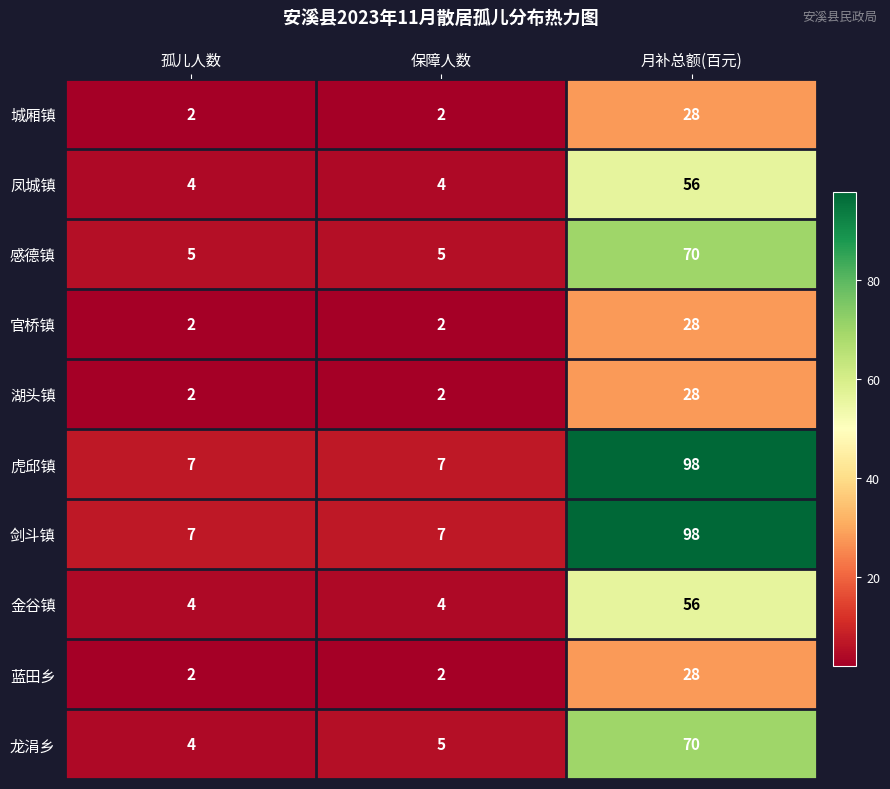

Reading right to left, what are all the values shown in this chart?

城厢镇: 28	2	2
凤城镇: 56	4	4
感德镇: 70	5	5
官桥镇: 28	2	2
湖头镇: 28	2	2
虎邱镇: 98	7	7
剑斗镇: 98	7	7
金谷镇: 56	4	4
蓝田乡: 28	2	2
龙涓乡: 70	5	4